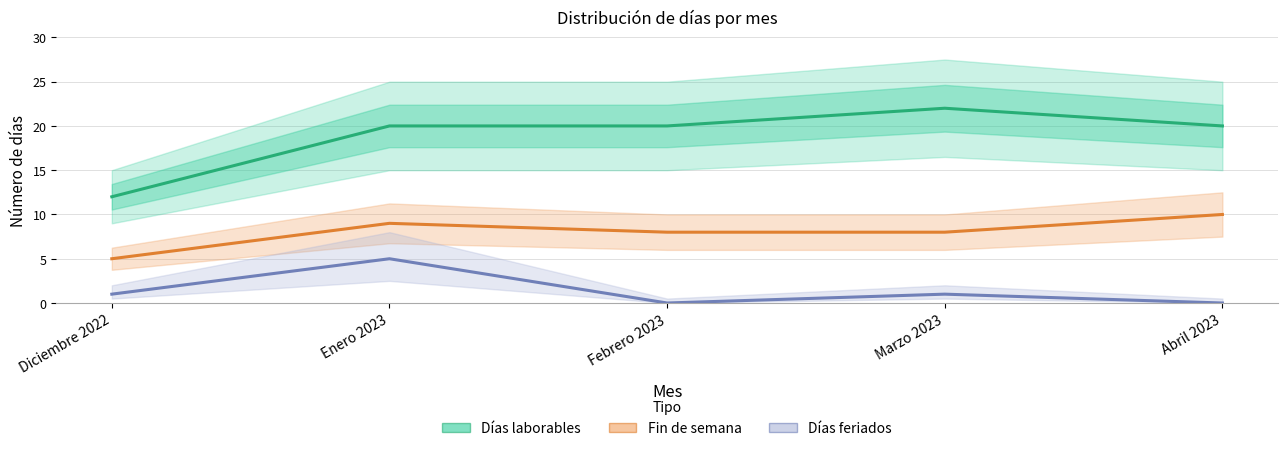

Between Diciembre 2022 and Febrero 2023, which series saw the biggest shift?

Días laborables